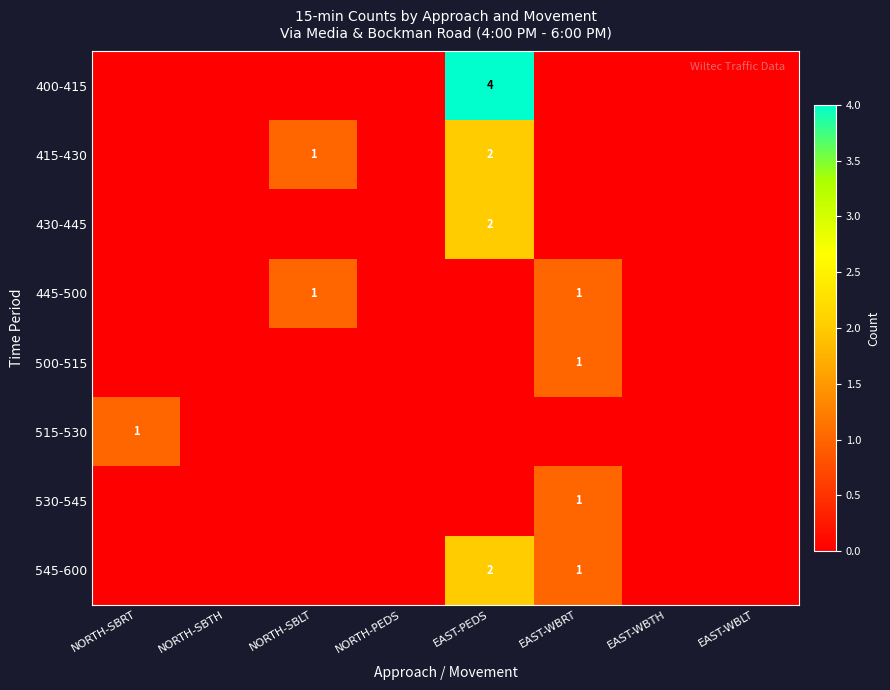

Is it true that 445-500 equals 1 at NORTH-SBLT?

True